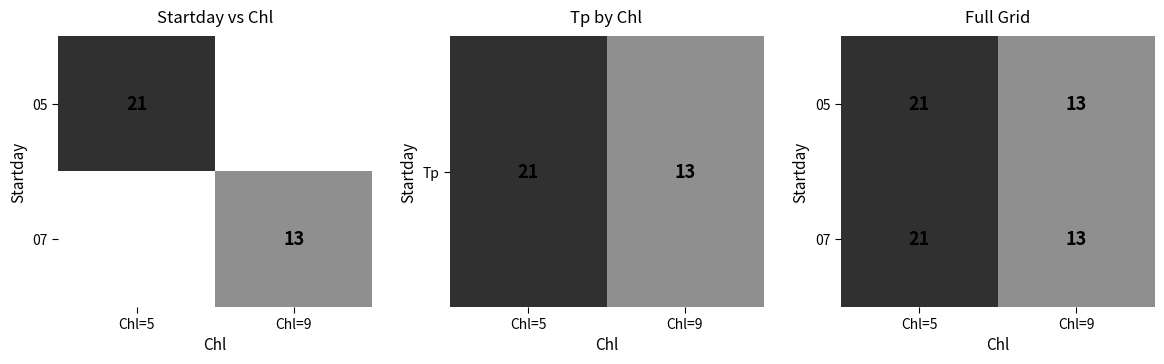

At how many categories does at least one series exceed 19?

1